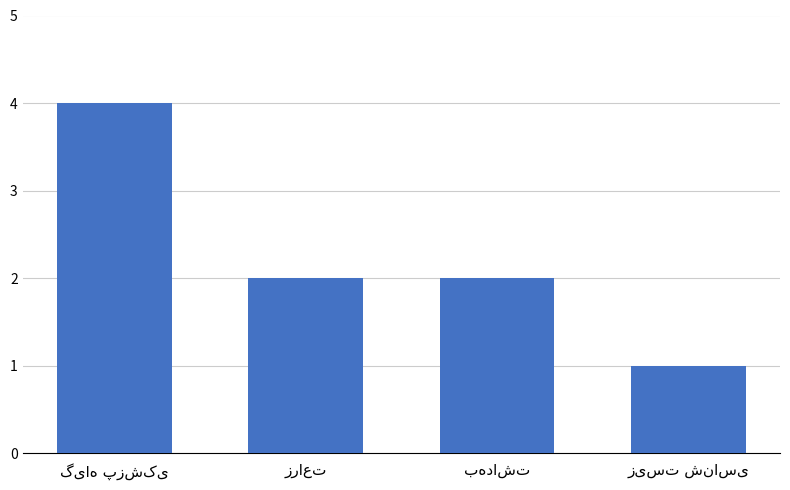

How many bars are there in total?

4